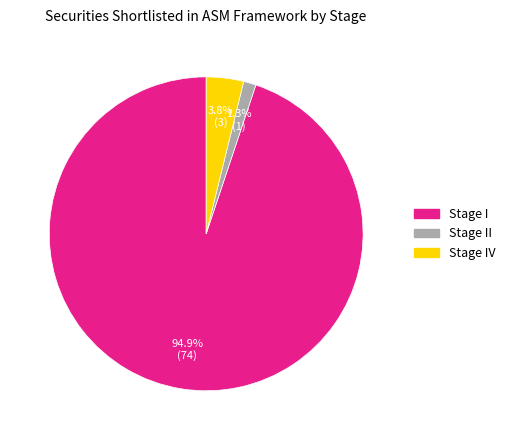

Is it true that Stage IV is 4% of the pie?

True